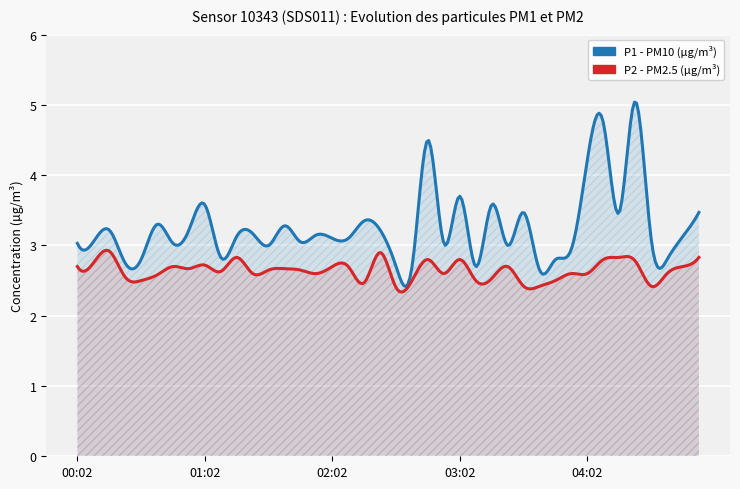

What is the maximum value shown in the chart?

5.0